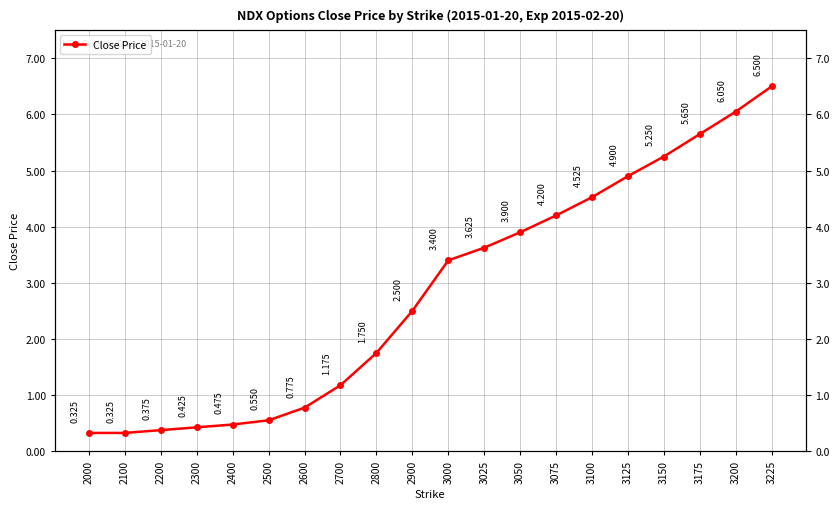

What is the value of the 2nd point from the left?

0.3